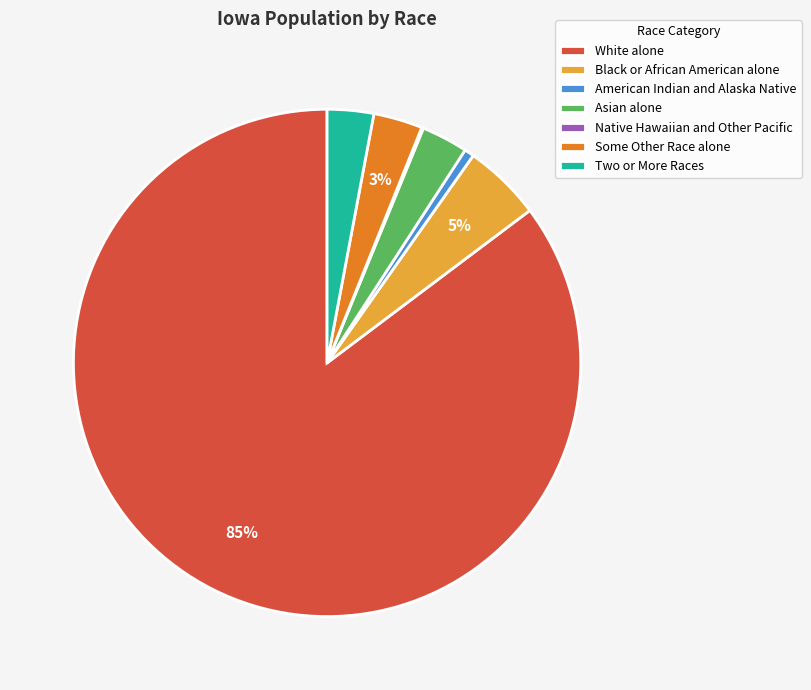

The American Indian and Alaska Native slice represents 11% of the pie. True or false?

False